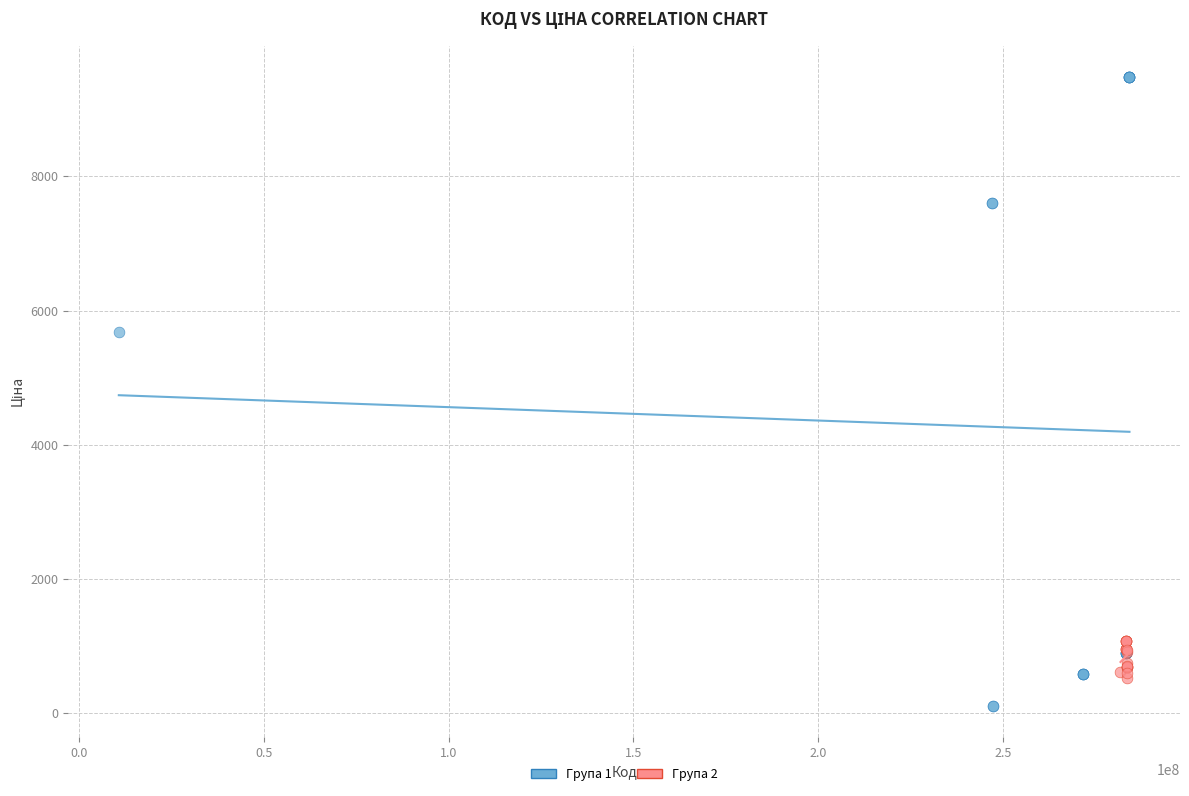

Which series reaches the minimum Y coordinate?

Група 1